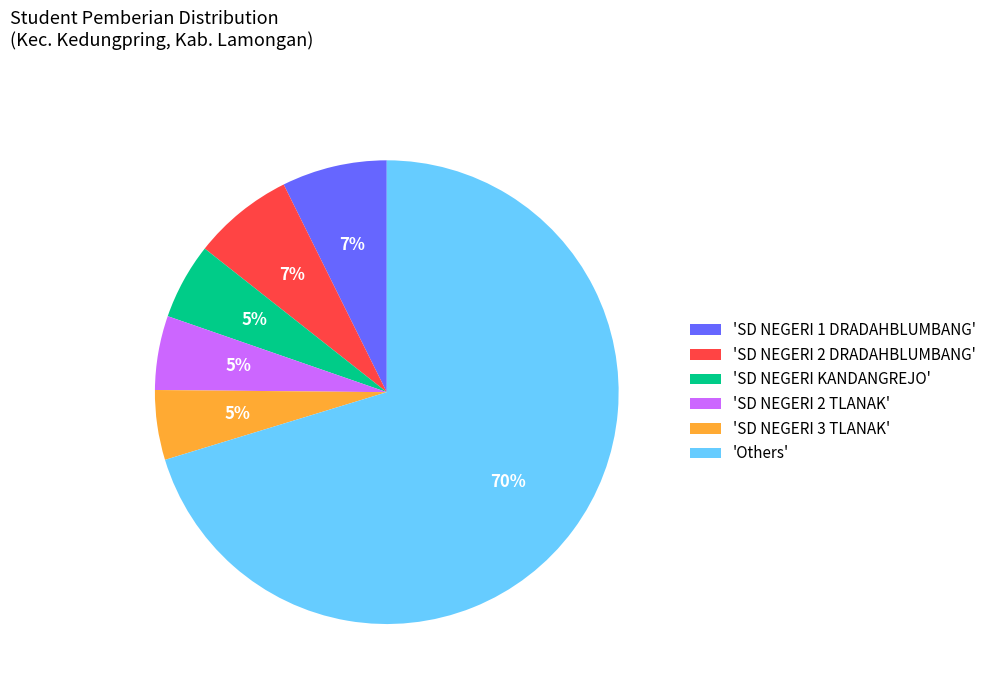

To the nearest percent, what is the average slice percentage?

17%